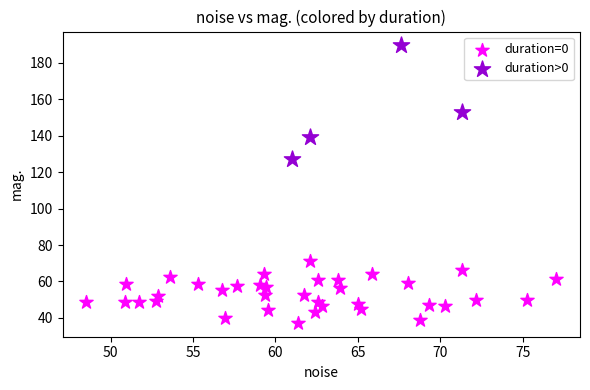

Which series contains the lowest Y value?

duration=0